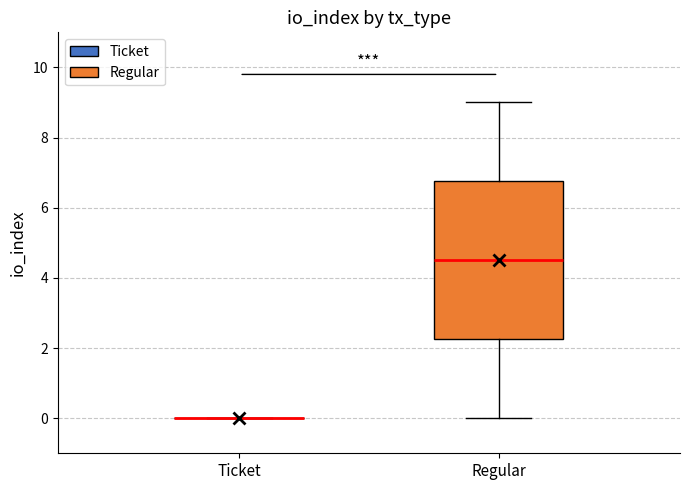

Which box is the tallest, from its lower edge to its upper edge?

Regular